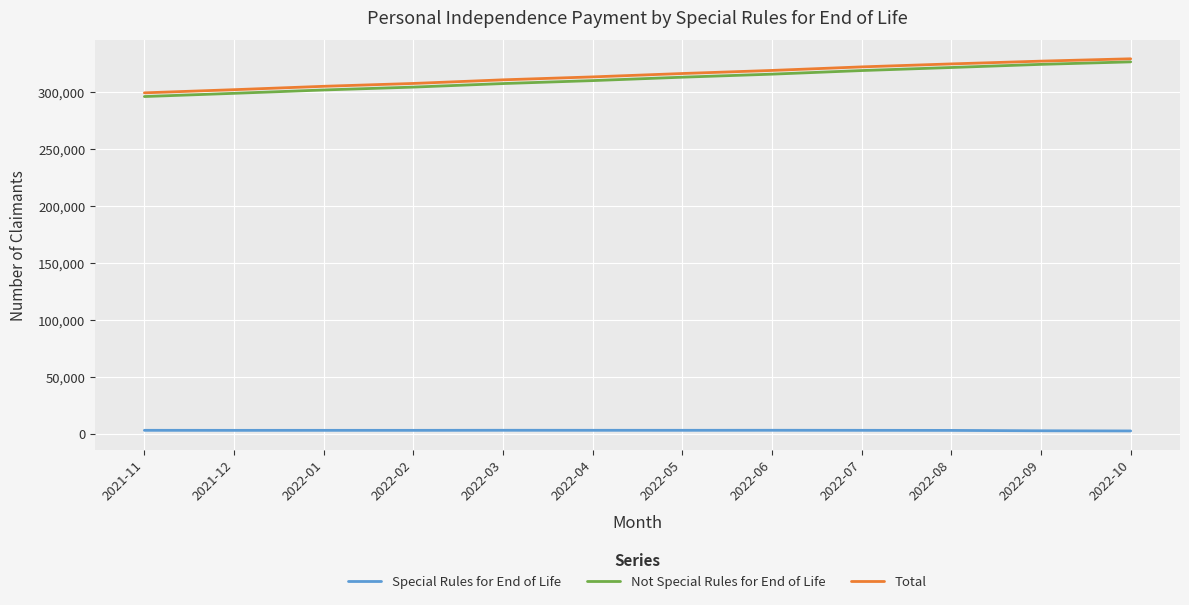

True or false: Total and Special Rules for End of Life cross at least once.

False